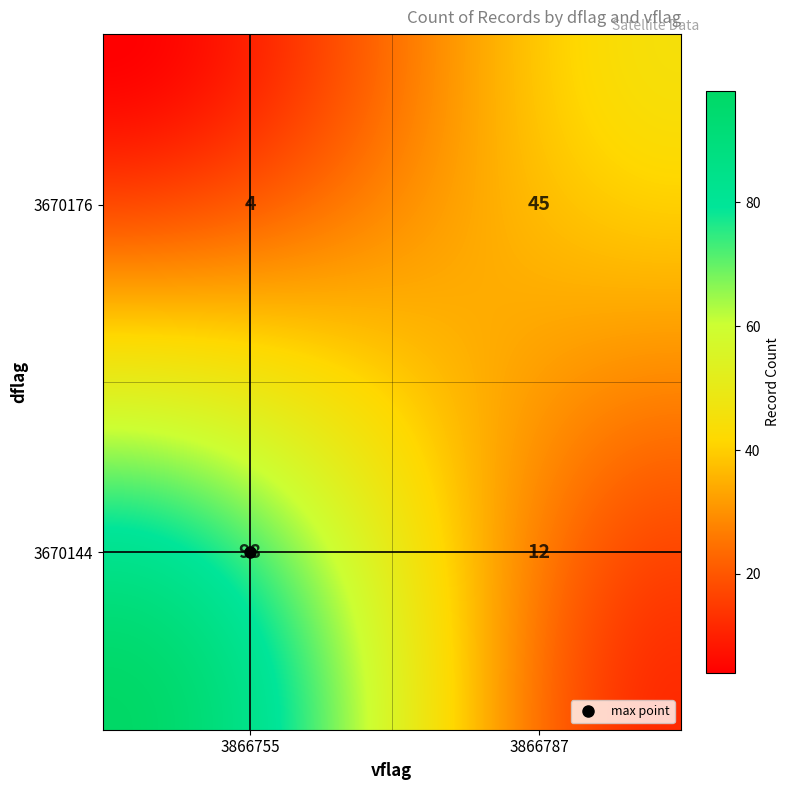

The value at 3670176_3866787 is 45. True or false?

True